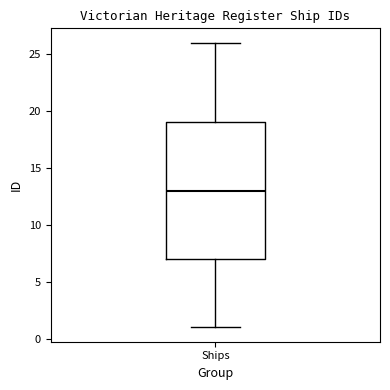

Where is the upper edge of the box for Ships on the y-axis? The values are not printed on the chart, so give them approximately, as read against the axis.

19